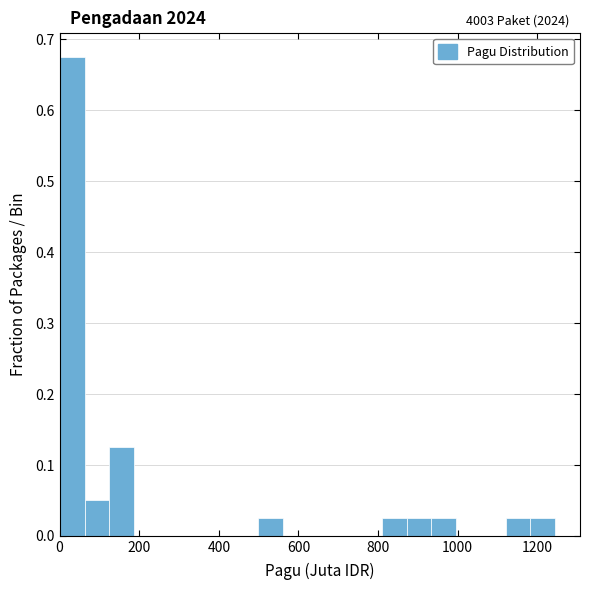

Read against the x-axis, roughly where is the centre of the tallest bar?

40